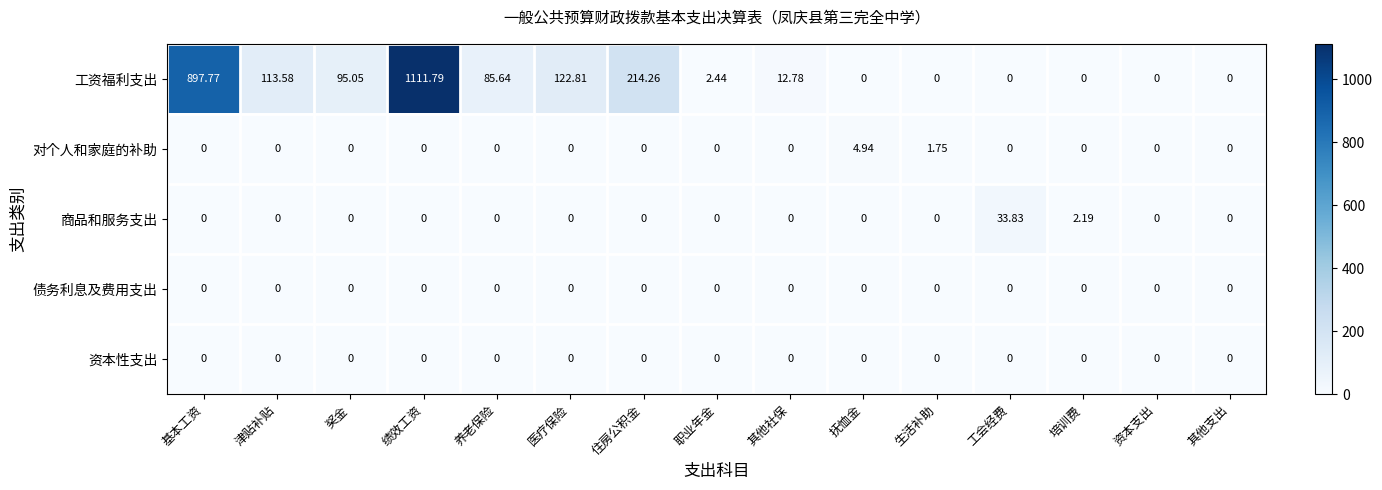

Which series has the largest total across all categories?

工资福利支出